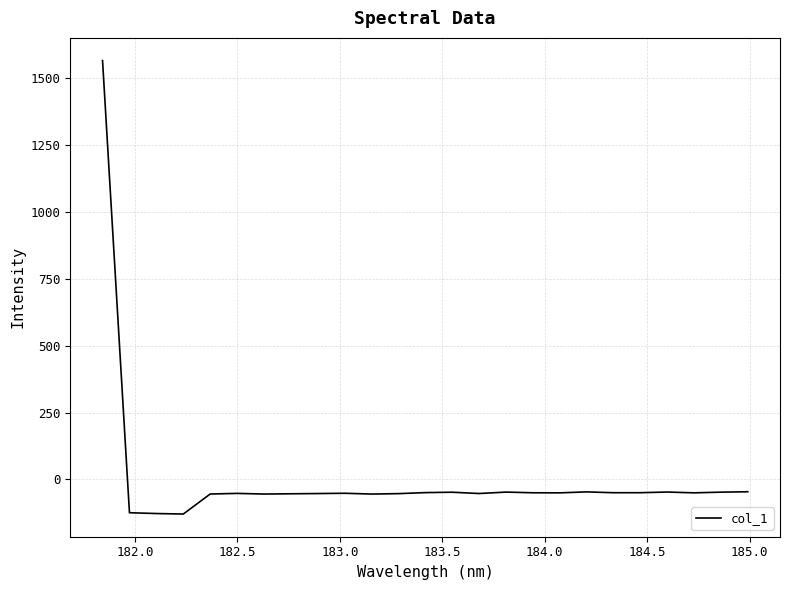

Count the number of categories in the chart.

25